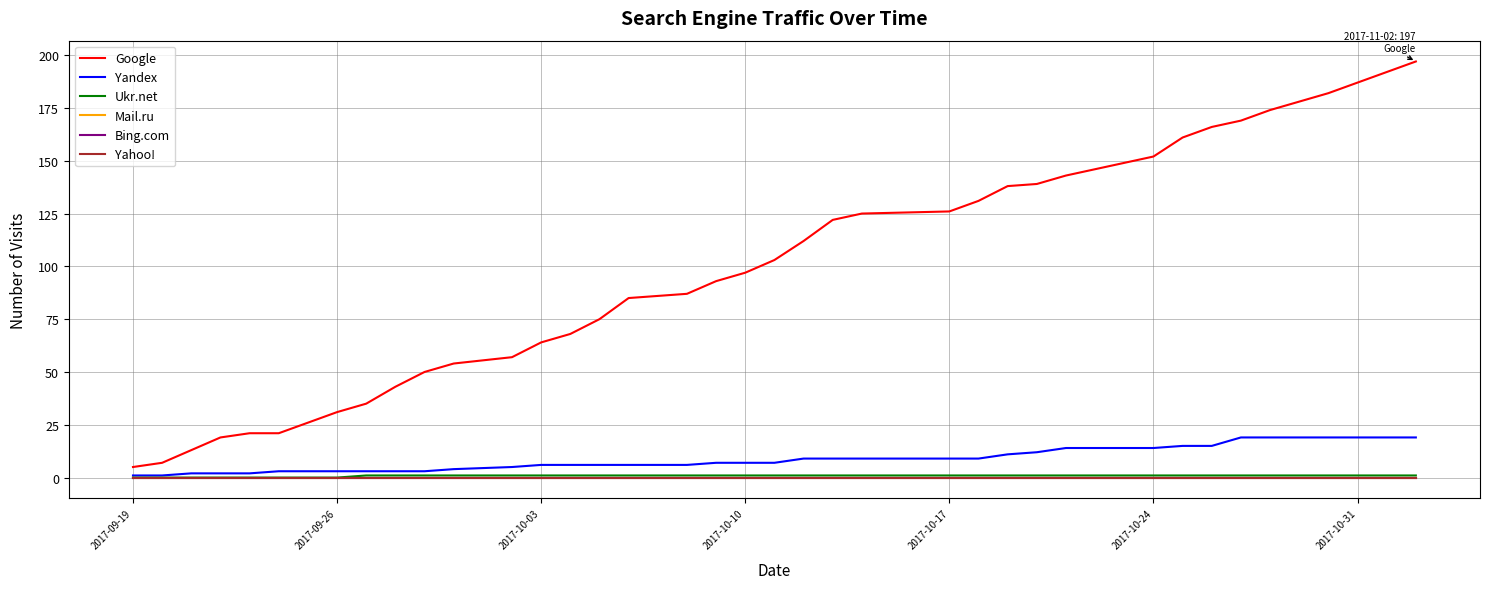

At which label does Bing.com reach its minimum?

2017-09-19